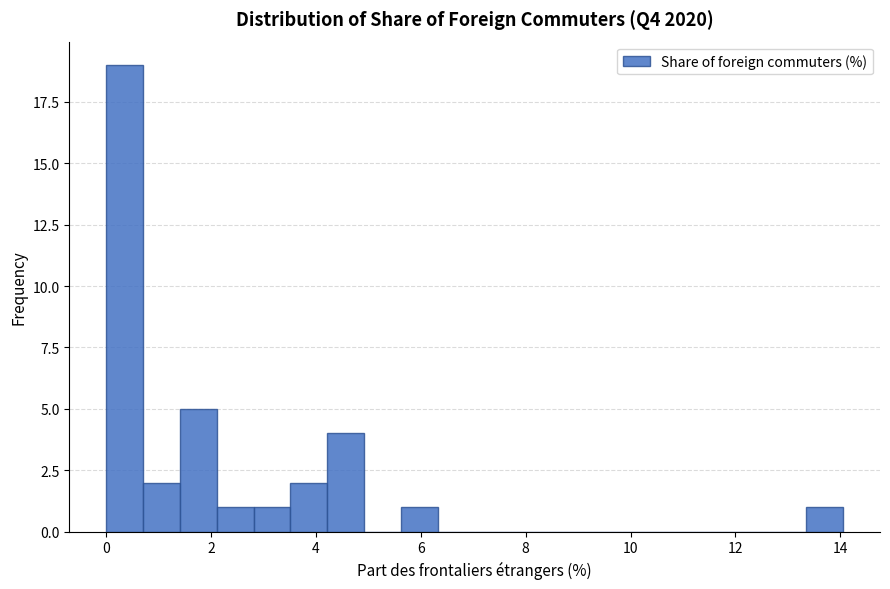

Around what value on the x-axis is the tallest bar? Give the approximate position of its centre, as read against the axis.

0.4